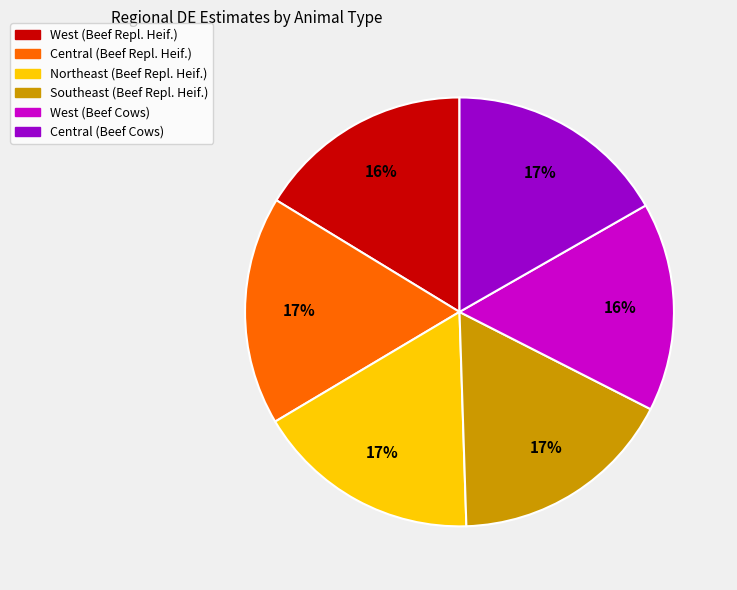

Which has a higher value, Central (Beef Repl. Heif.) or West (Beef Cows)?

Central (Beef Repl. Heif.)